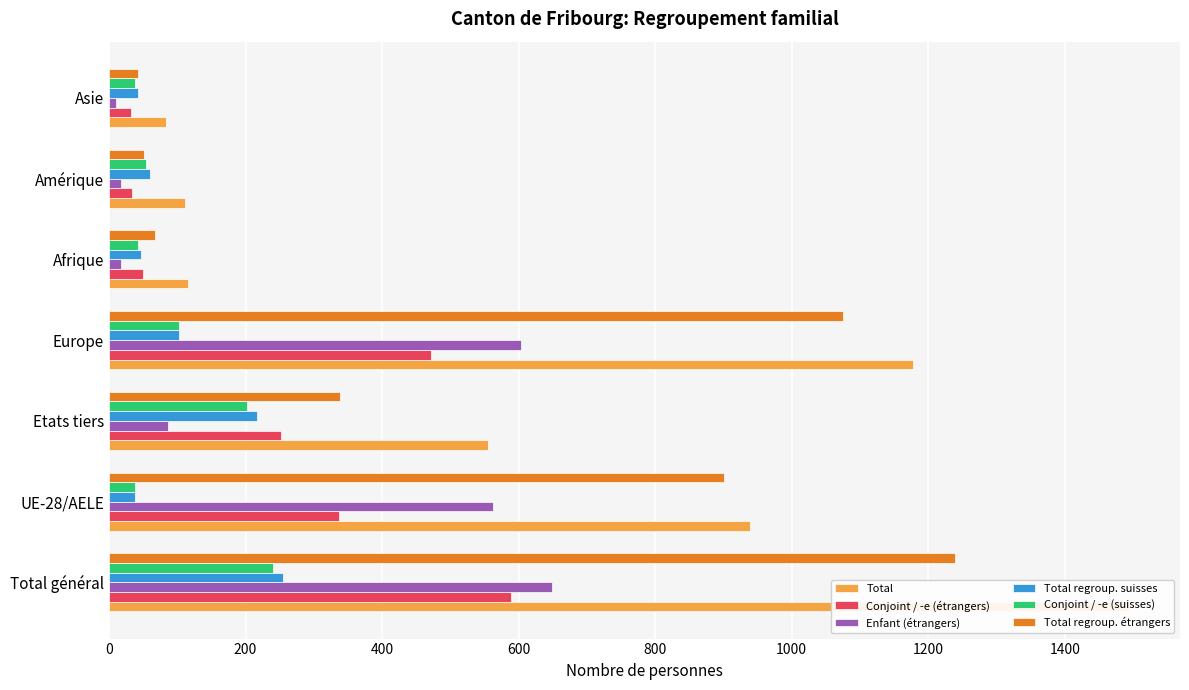

The value of Total at Etats tiers is 340. True or false?

False